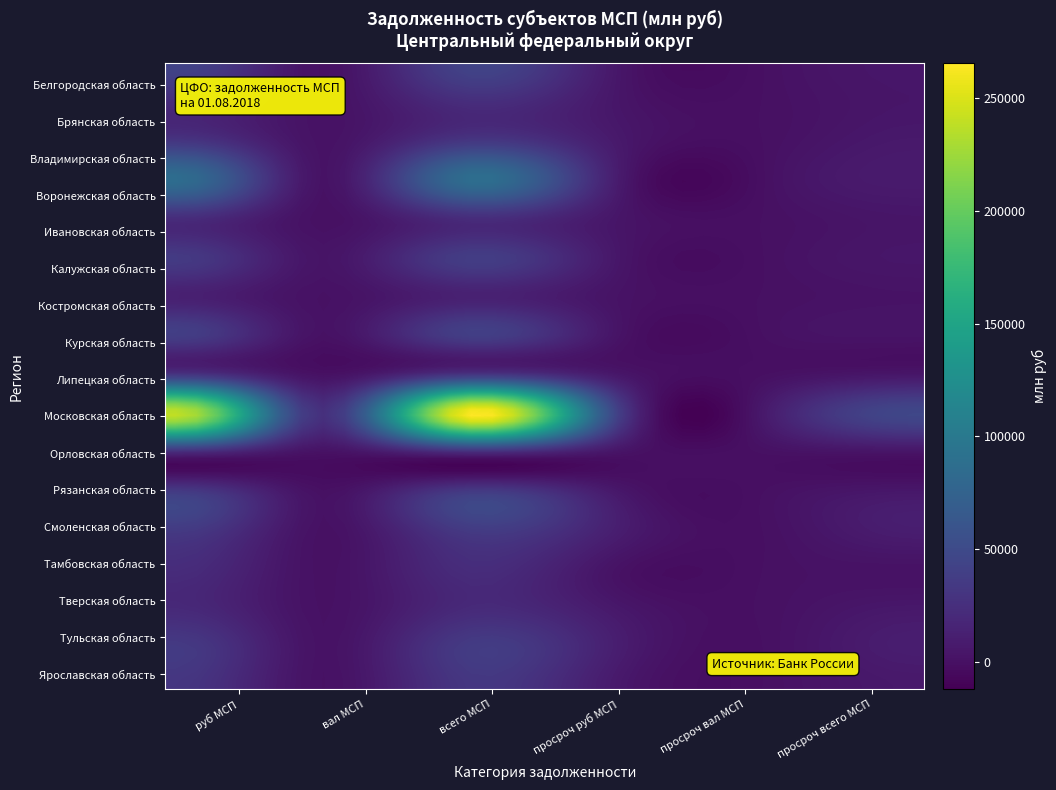

Count the number of data series in this chart.

17